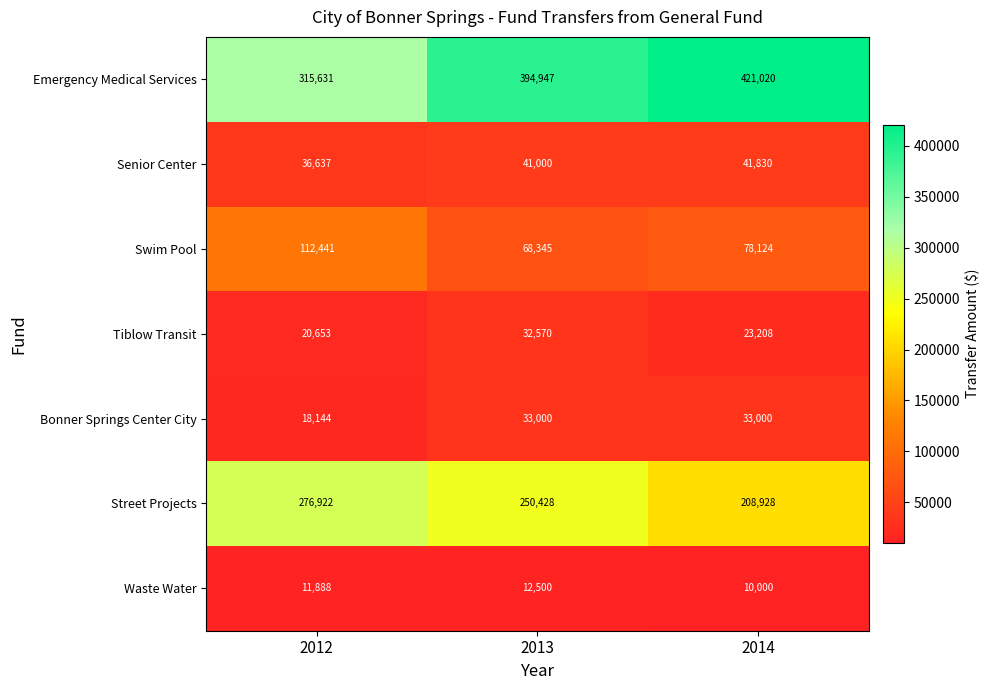

At which category does the chart reach its minimum across all series?

2014